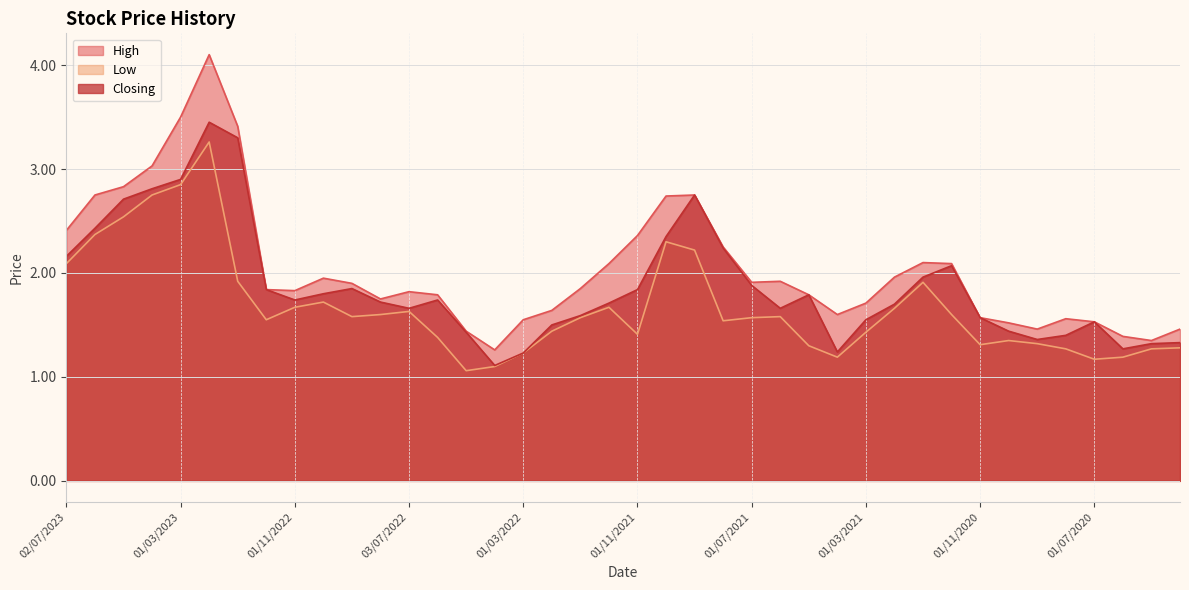

Is it true that Low equals 1.1 at 03/04/2022?

True